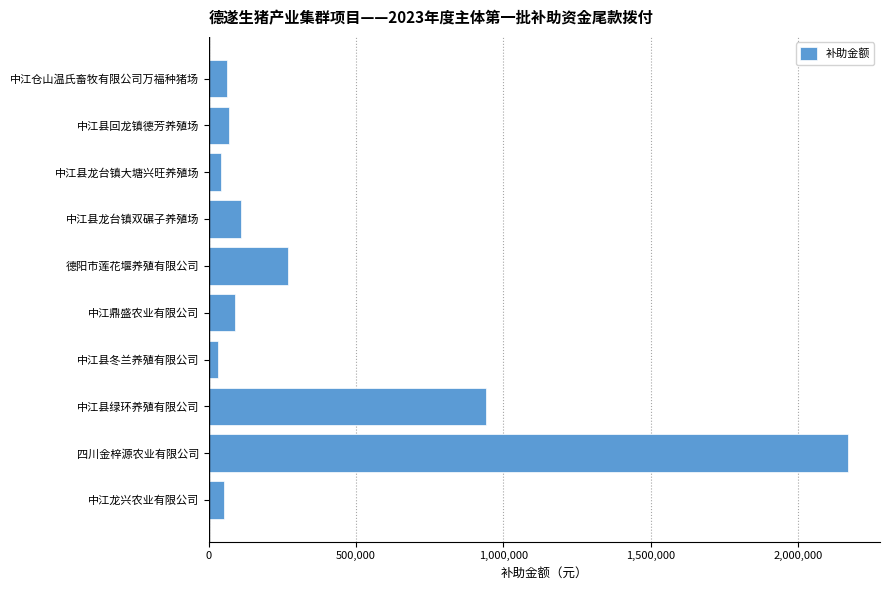

Reading bottom to top, what are all the values shown in this chart?

50000	2170000	940000	30000	90000	270000	110000	40000	70000	60000